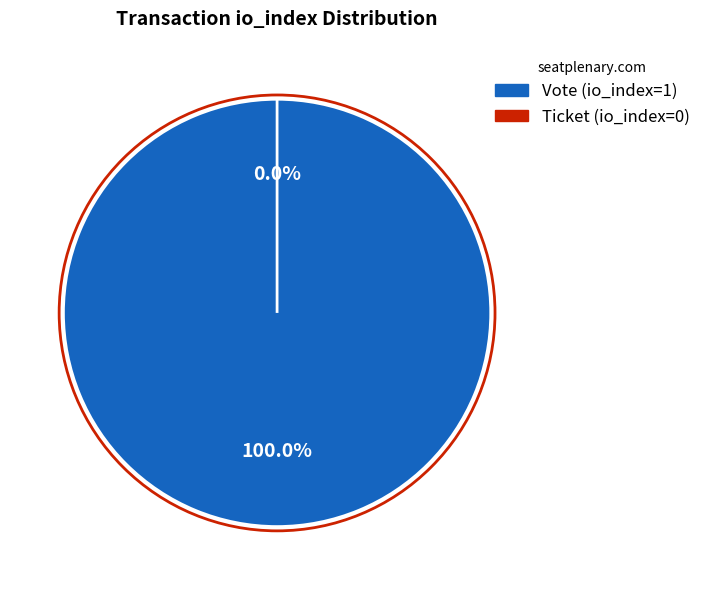

To the nearest percent, what percentage of the pie is Vote (io_index=1)?

100%